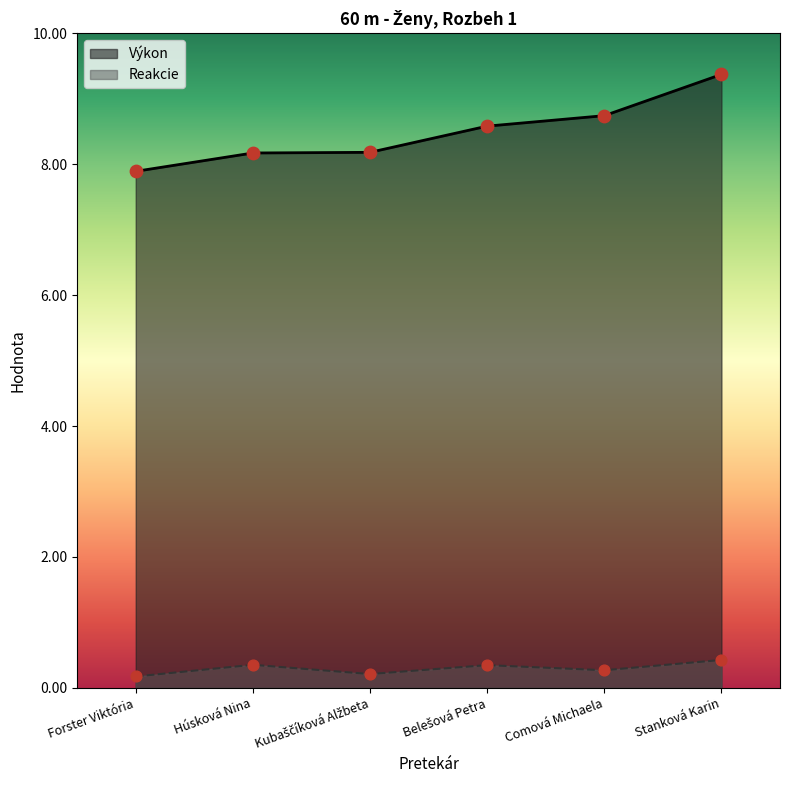

Which series has the largest total across all categories?

Výkon